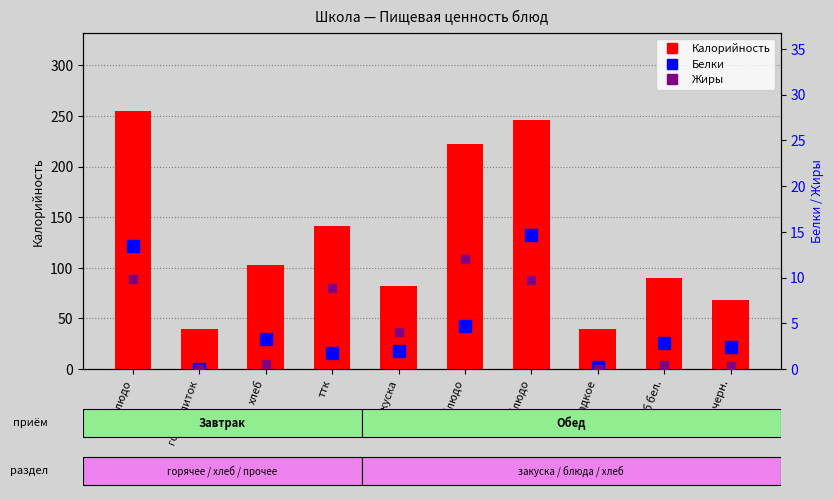

At which category is the sum across all series the highest?

гор.блюдо